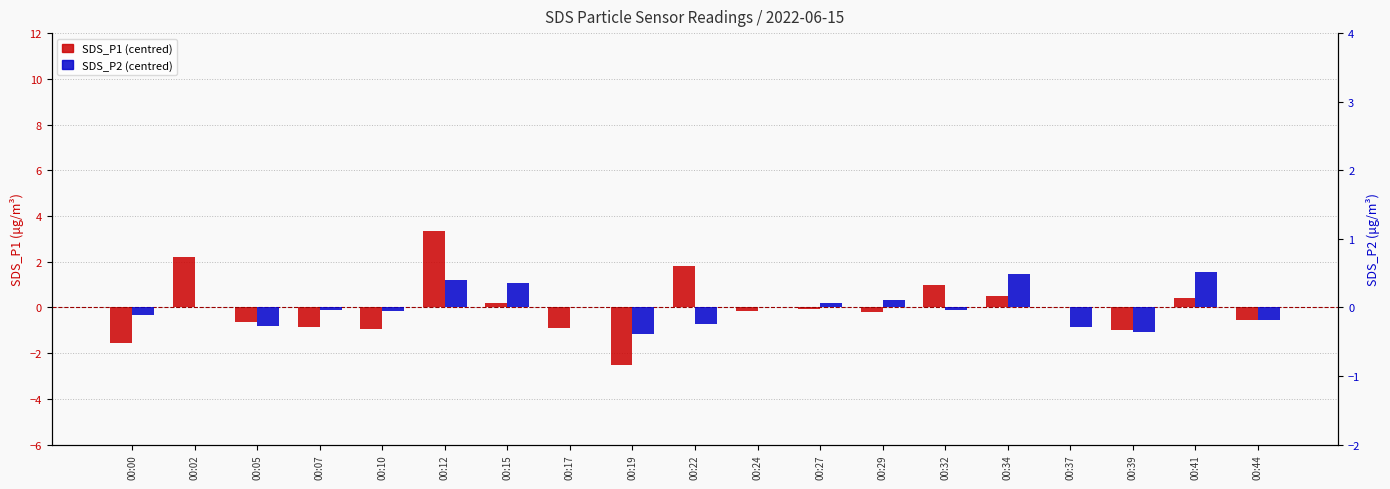

How many data points does each series have?

19